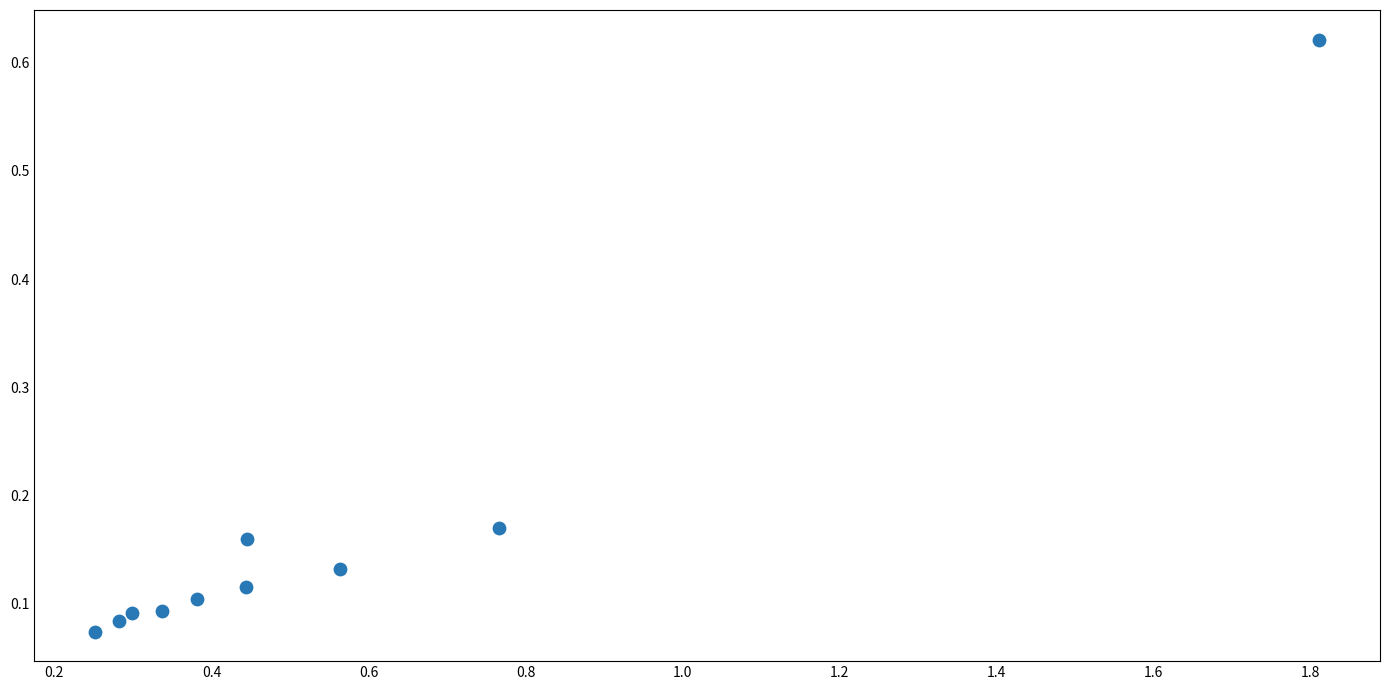

What is the range of Y values (max minus min)?

0.5